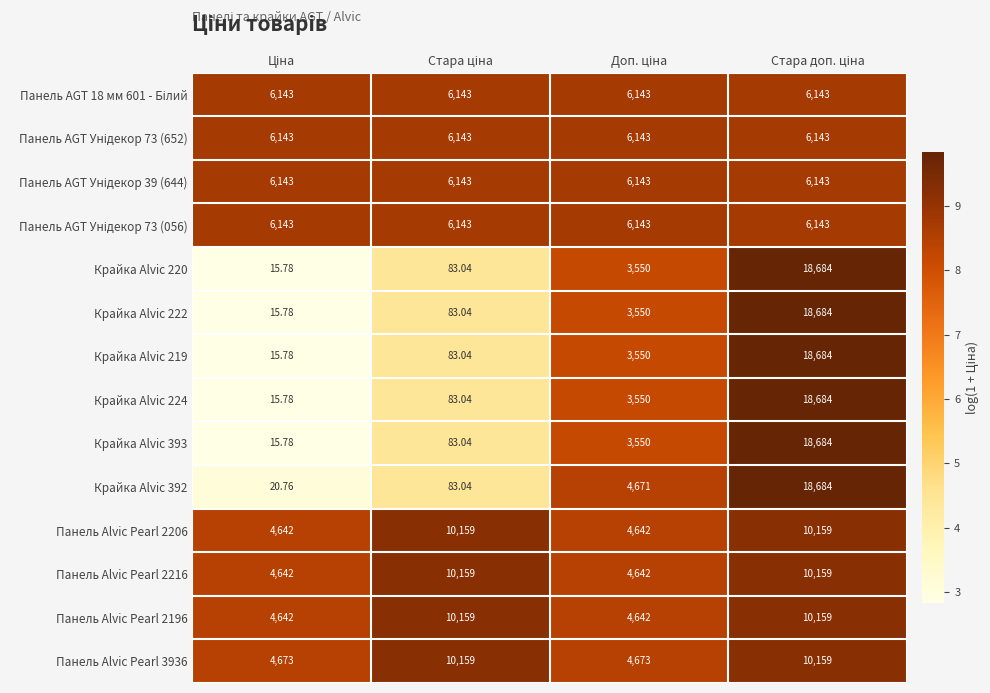

How many categories are shown in the chart?

4